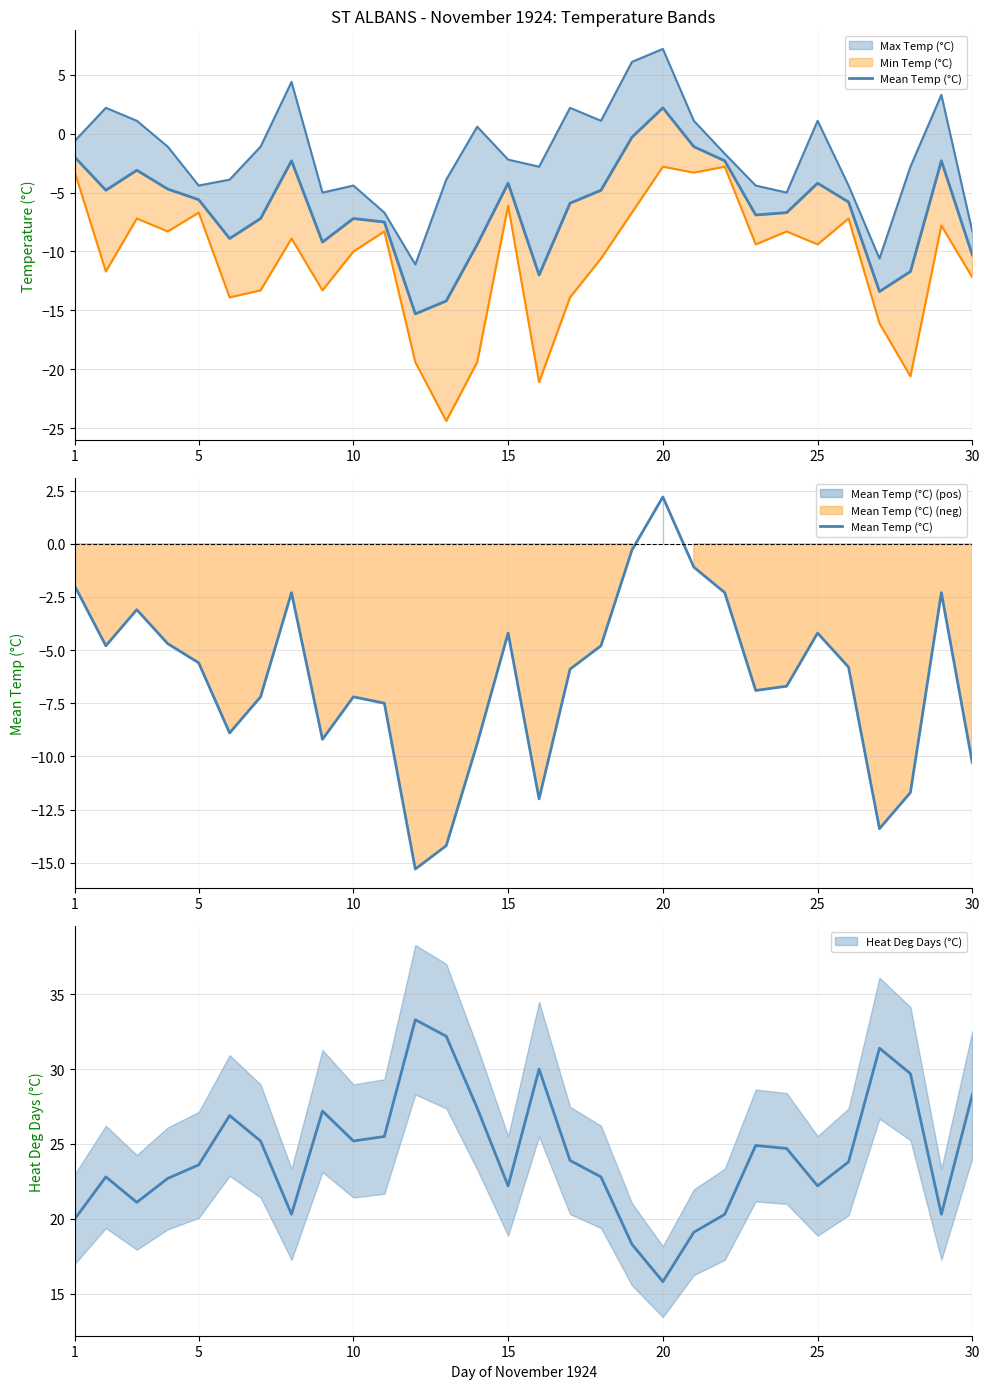

What is the minimum value shown in the chart?

-15.3